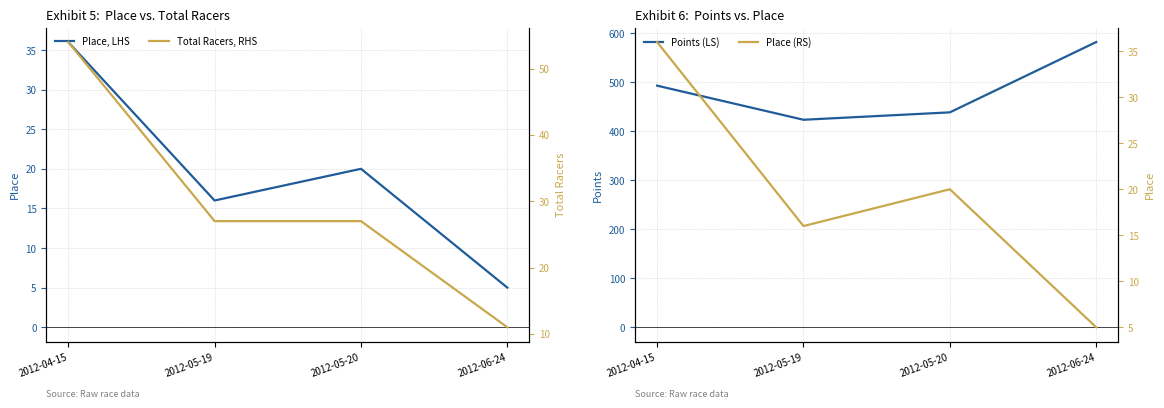

What is the label of the 2nd point from the right?

2012-05-20